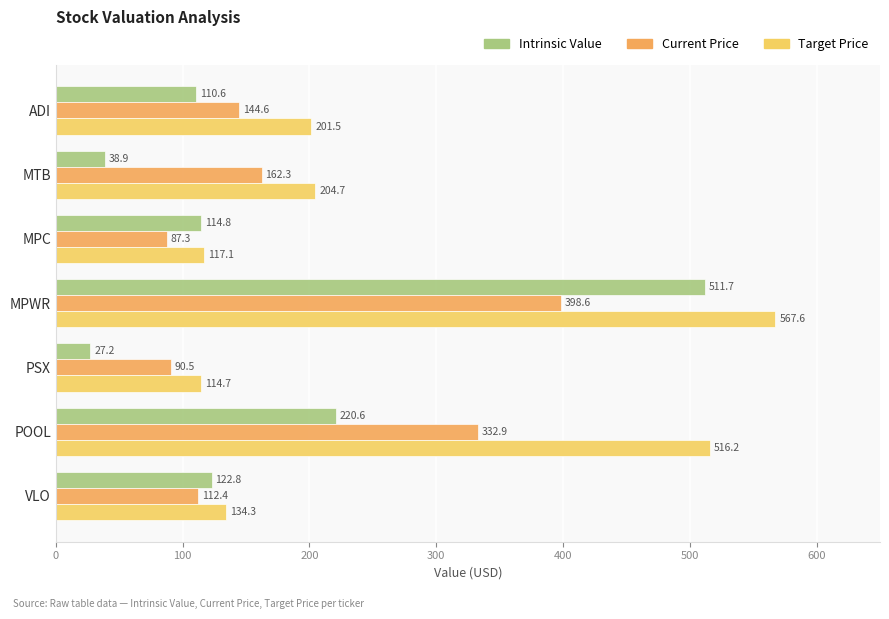

At which category is the sum across all series the highest?

MPWR